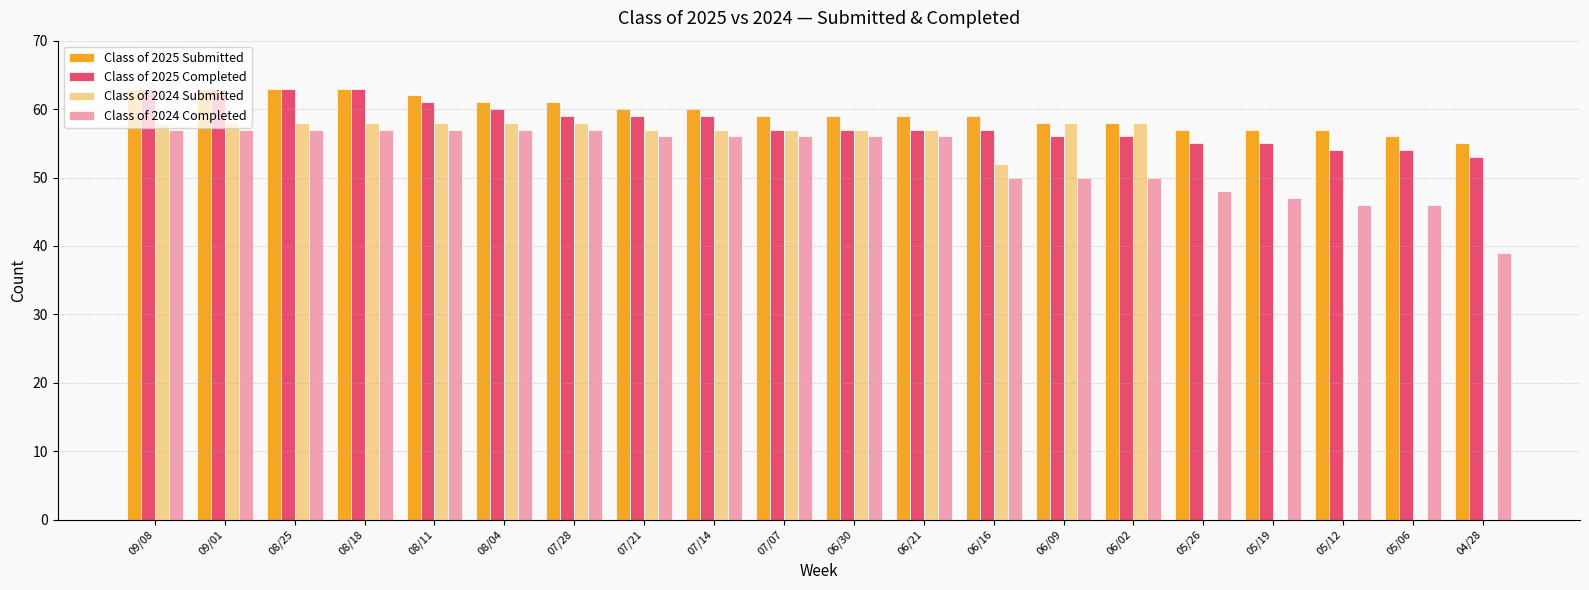

What is the spread (max minus min) of values at 05/12?

57